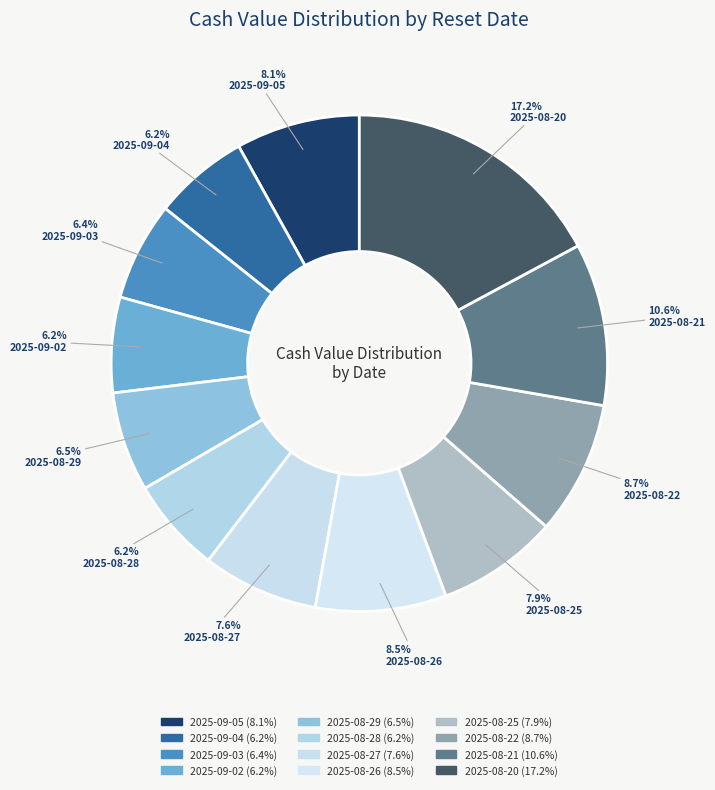

Is there a majority slice in this chart?

No